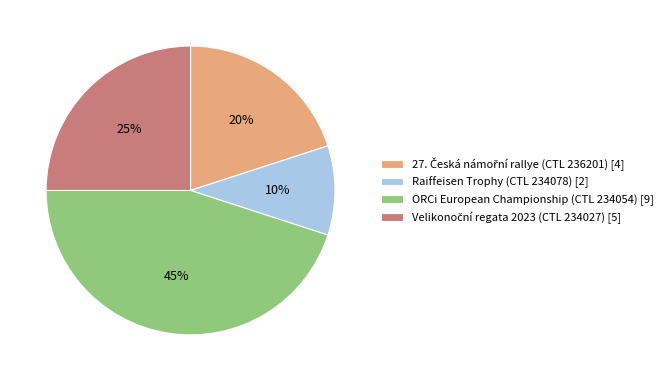

To the nearest percent, what is the difference between the largest and smallest slice percentages?

35%